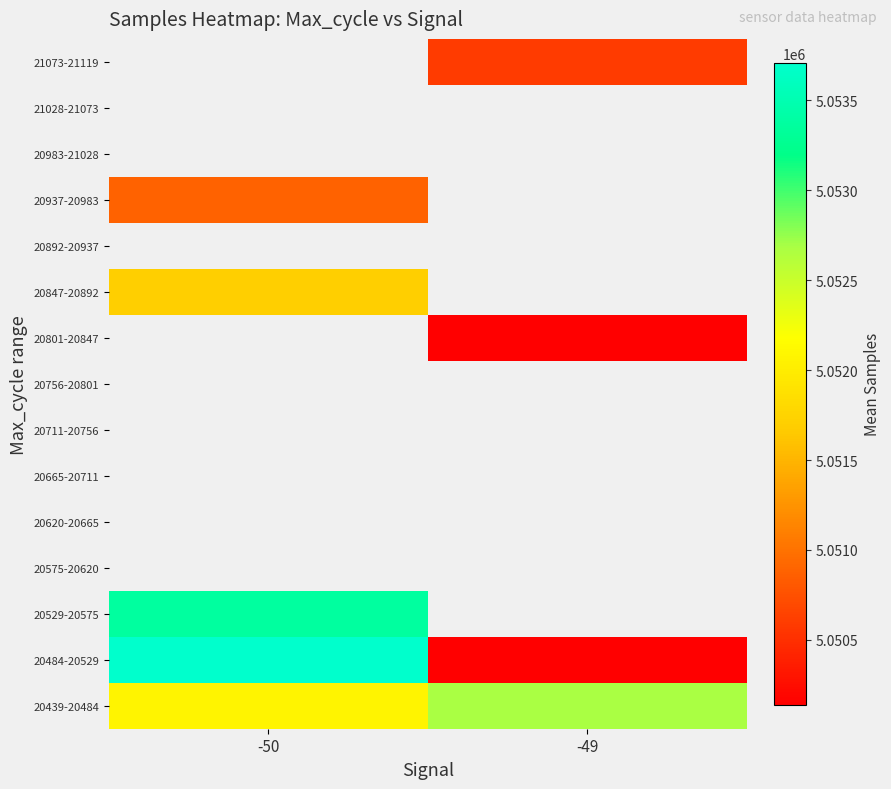

What is the spread (max minus min) of values at -50?

2819.0